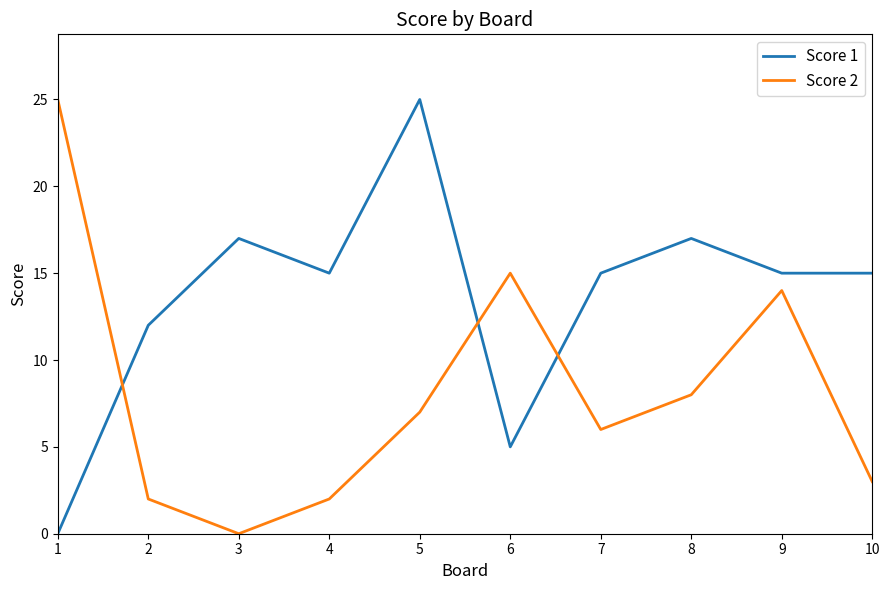

Reading left to right, what are all the values shown in this chart?

Score 1: 1=0	2=12	3=17	4=15	5=25	6=5	7=15	8=17	9=15	10=15
Score 2: 1=25	2=2	3=0	4=2	5=7	6=15	7=6	8=8	9=14	10=3